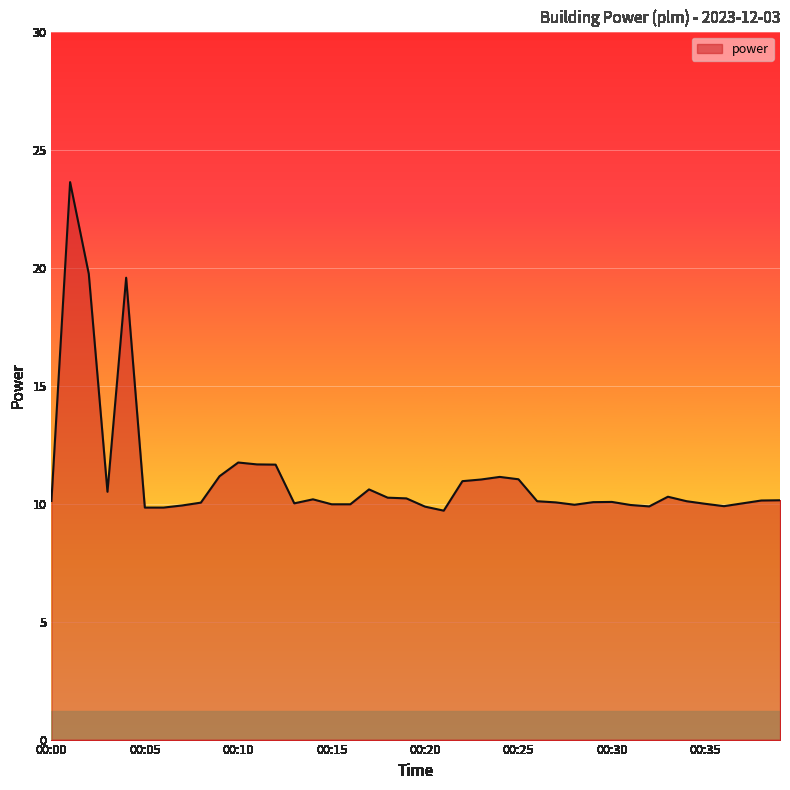

What is the greatest value displayed?

23.6